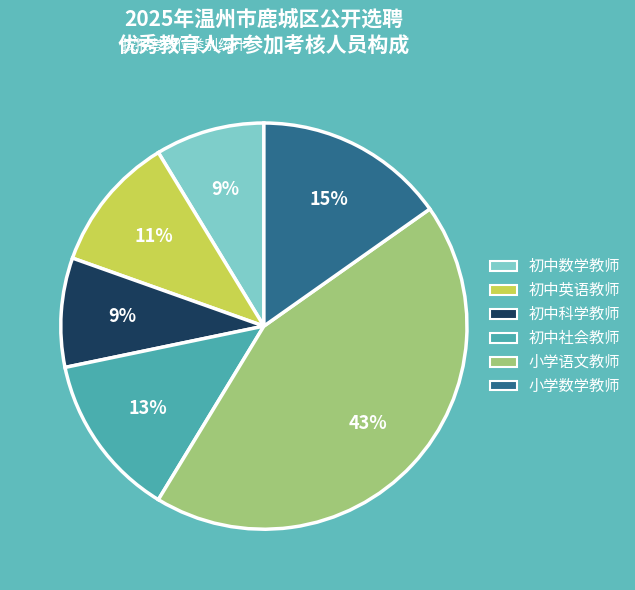

What is the ratio of the value at 初中数学教师 to the value at 初中社会教师?

0.7